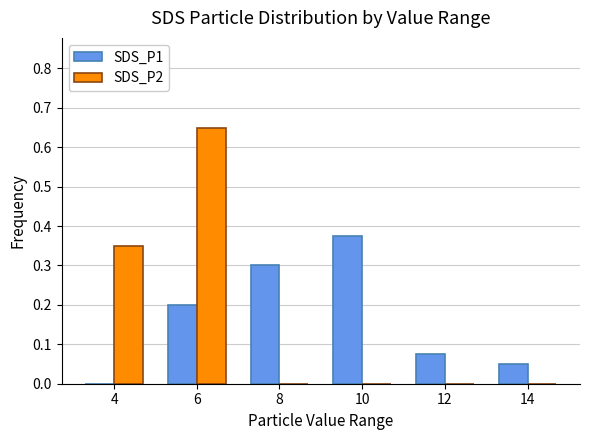

True or false: SDS_P2 has a value of 0.0 at 12.

True